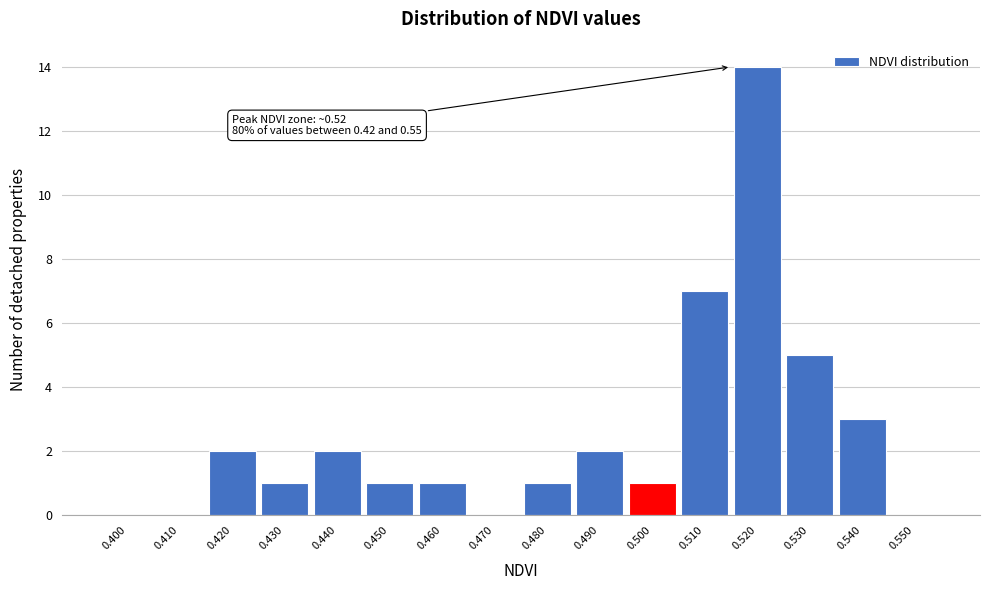

Reading left to right, list all the values displayed in this chart.

0.400=0	0.410=0	0.420=2	0.430=1	0.440=2	0.450=1	0.460=1	0.470=0	0.480=1	0.490=2	0.500=1	0.510=7	0.520=14	0.530=5	0.540=3	0.550=0